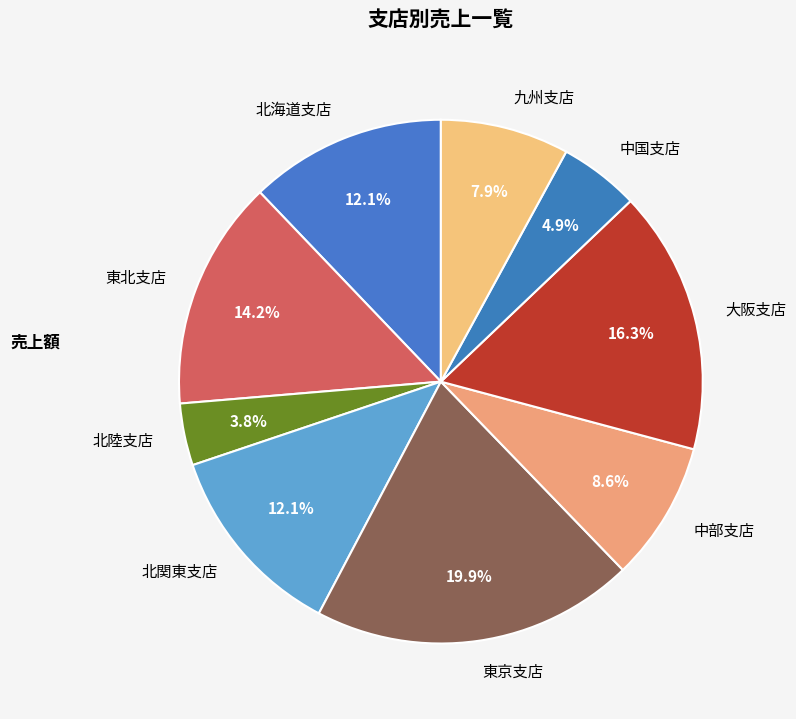

Does 東京支店 represent more than half of the total?

No